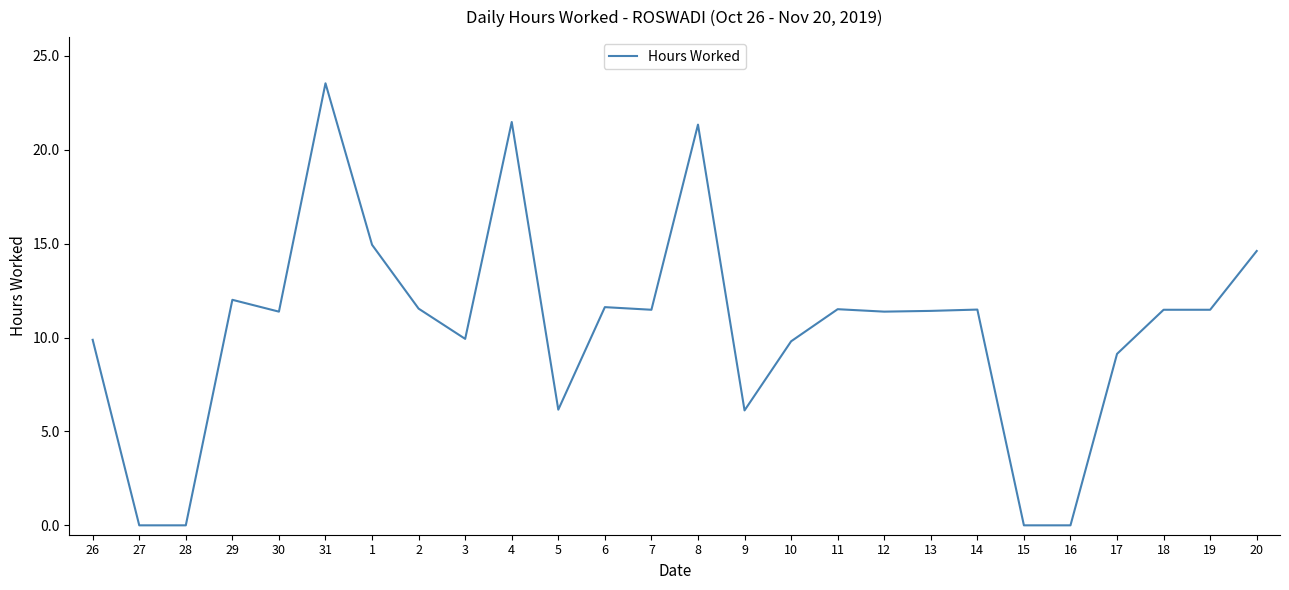

What is the difference between the values at 31 and 18?

12.1